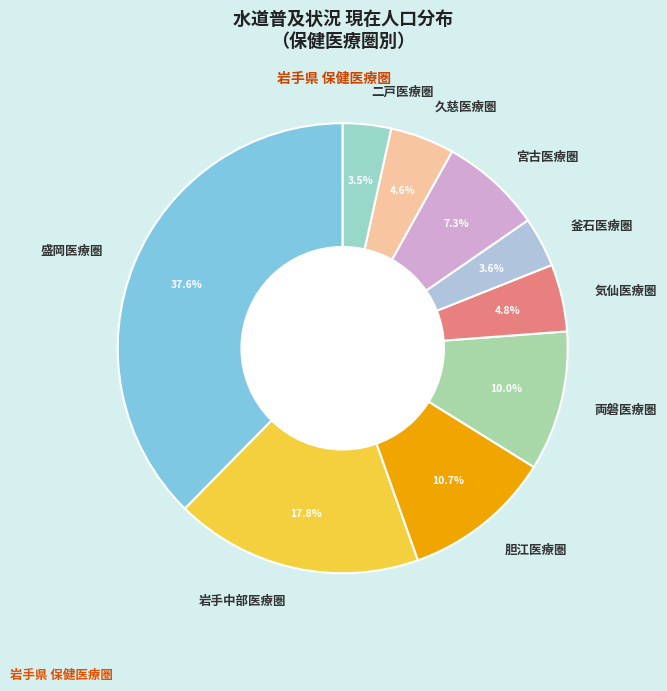

Is there any slice that represents more than half of the pie?

No